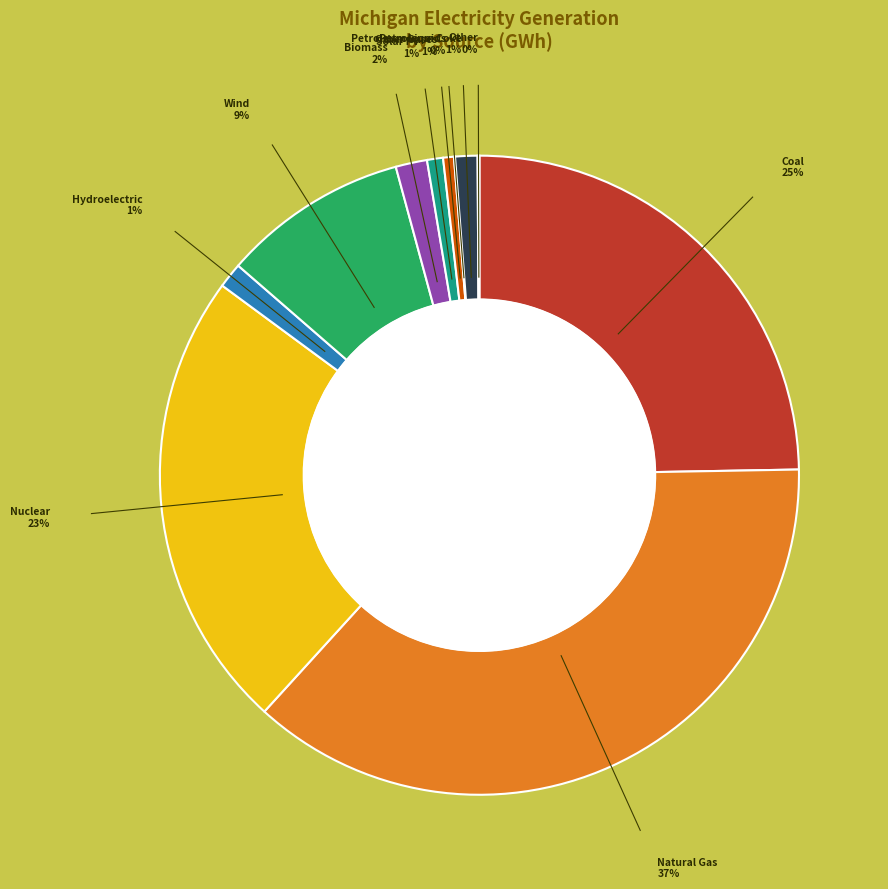

Is there a majority slice in this chart?

No